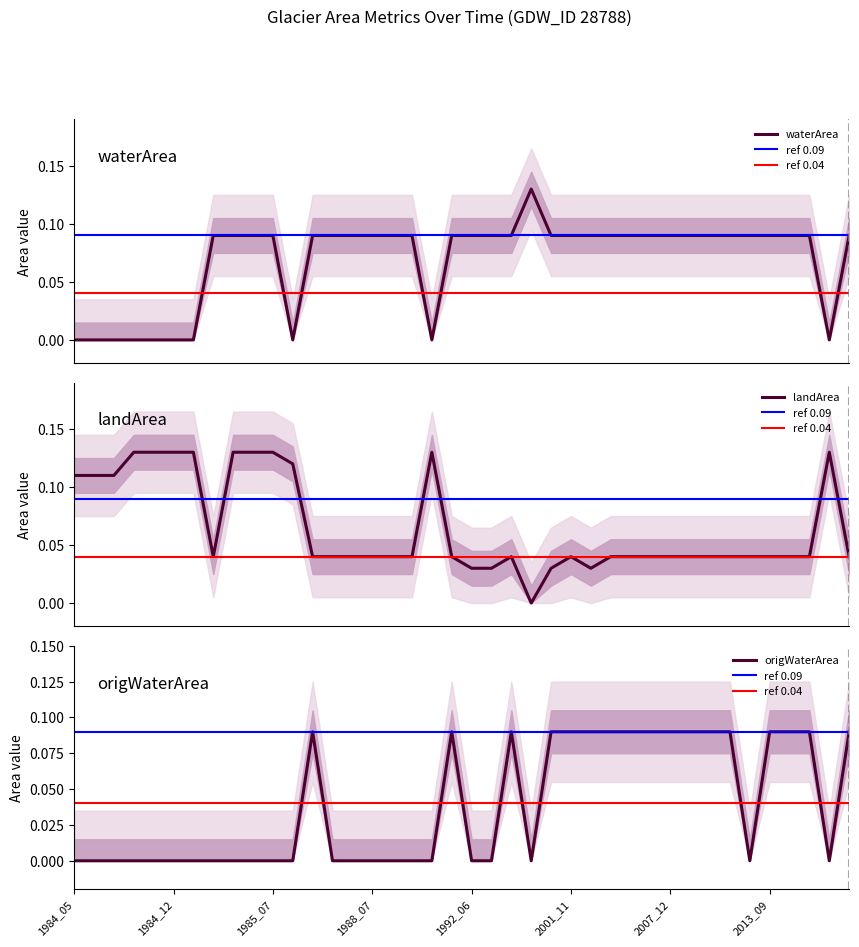

True or false: waterArea and landArea intersect in this chart.

True